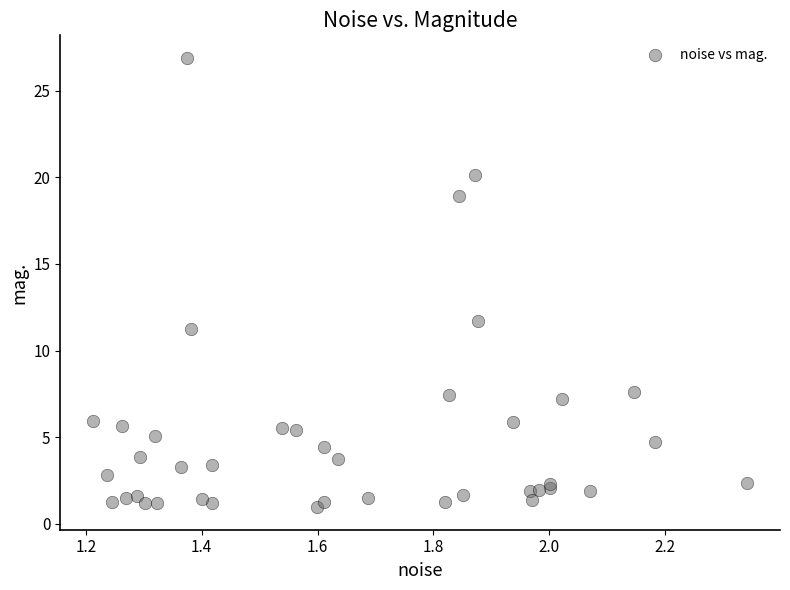

What Y value in the scatter plot is closest to 13?

11.7